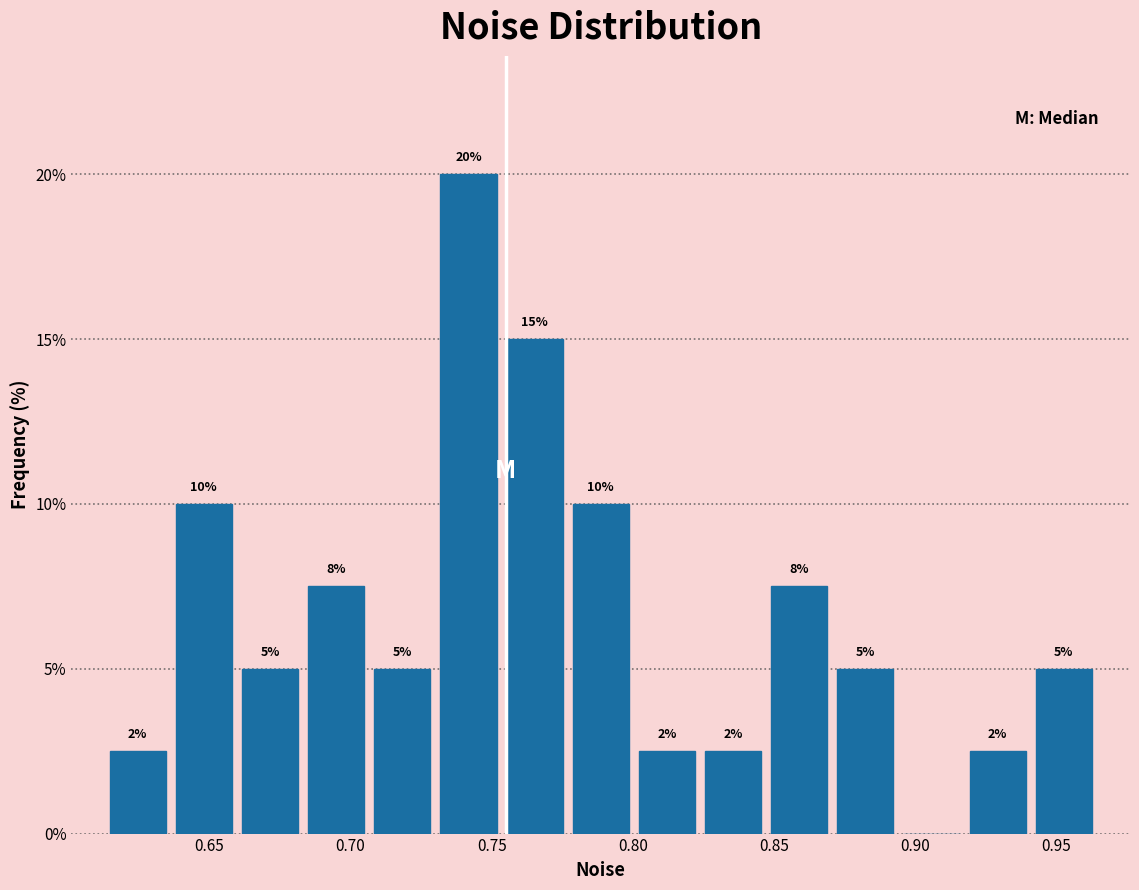

Which range on the x-axis has the tallest bar?

0.730 to 0.755